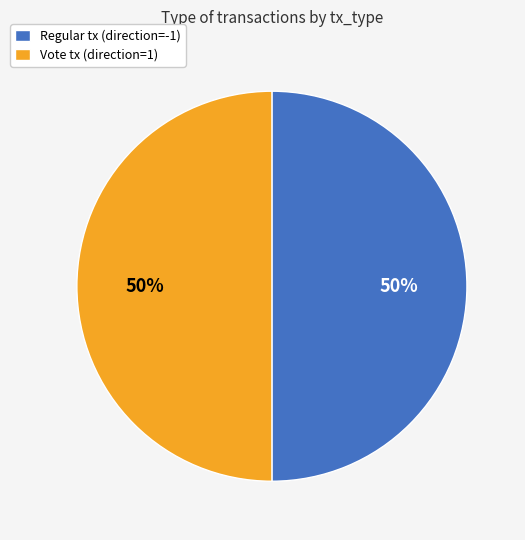

What percentage is the Vote tx (direction=1) slice, to the nearest percent?

50%